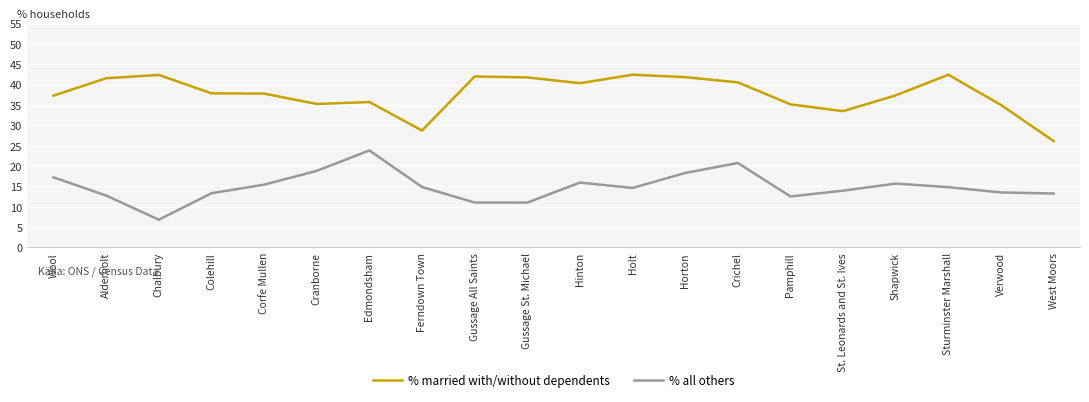

The % all others series shows 11.0 at Gussage St. Michael. True or false?

True